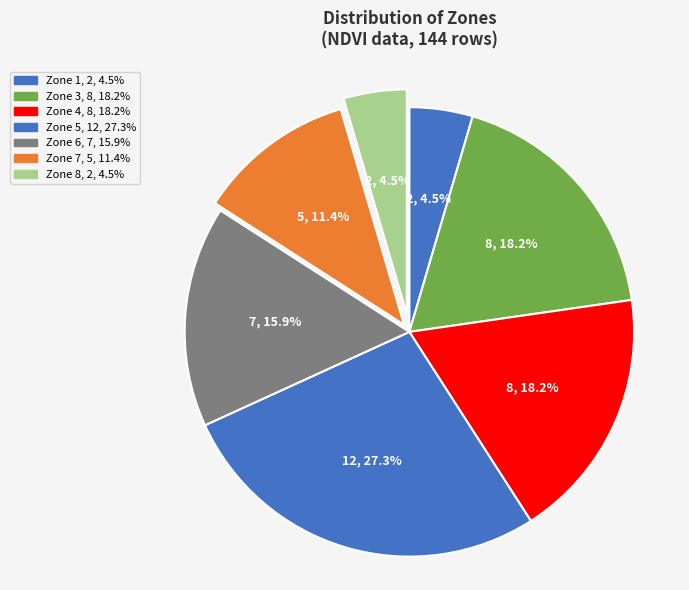

What percentage is the Zone 7 slice, to the nearest percent?

11%